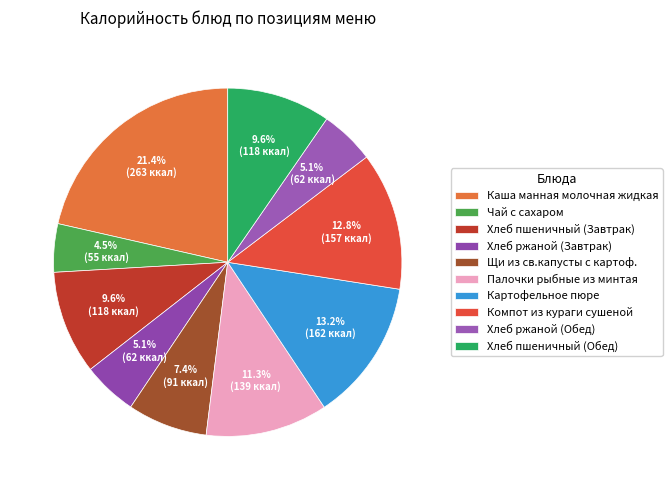

Which slice is the smallest?

Чай с сахаром